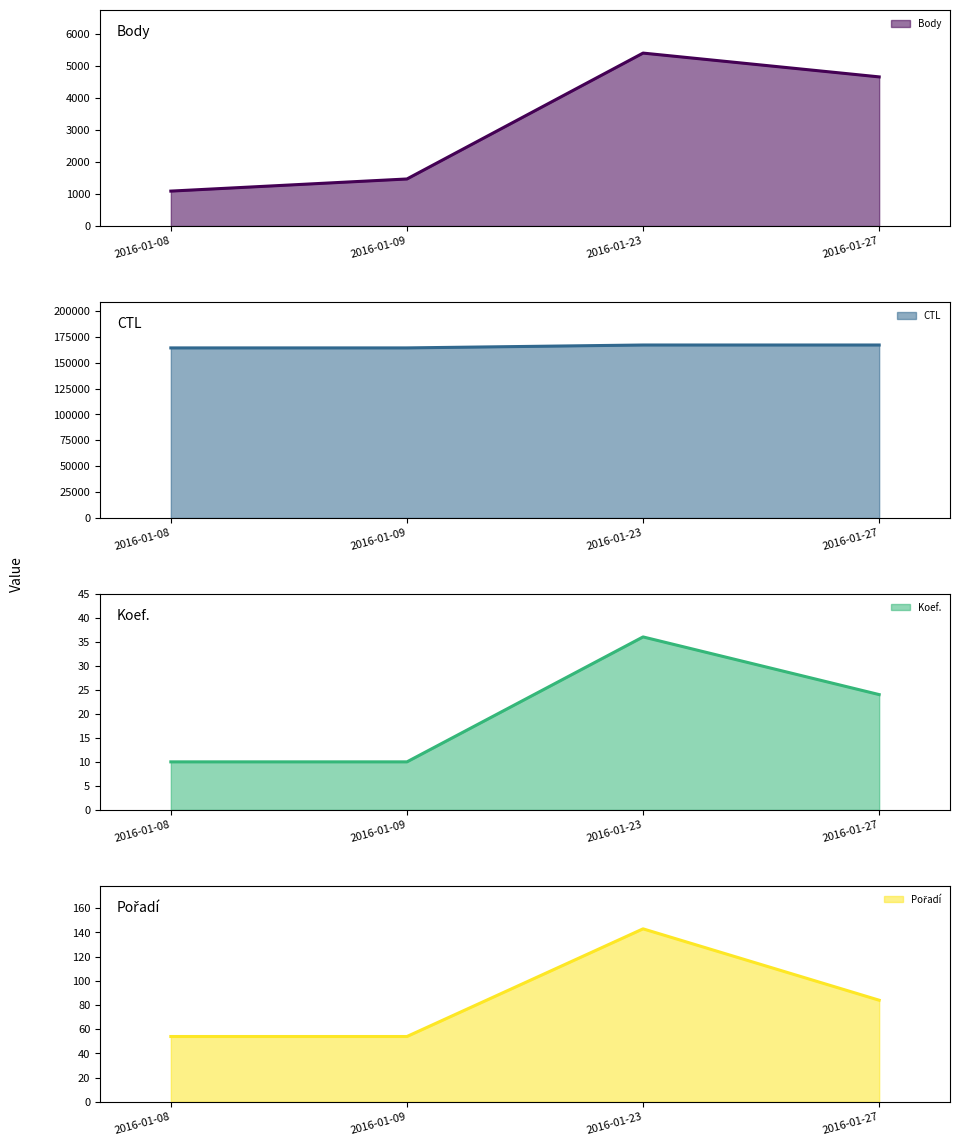

What is the value of the CTL point at the 4th from the left?

167007